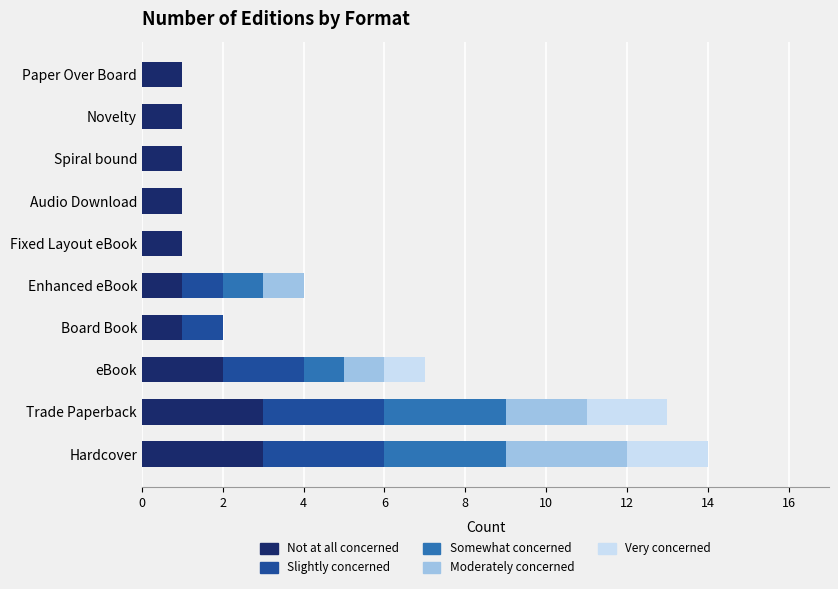

Is it true that Not at all concerned equals 0 at Paper Over Board?

False